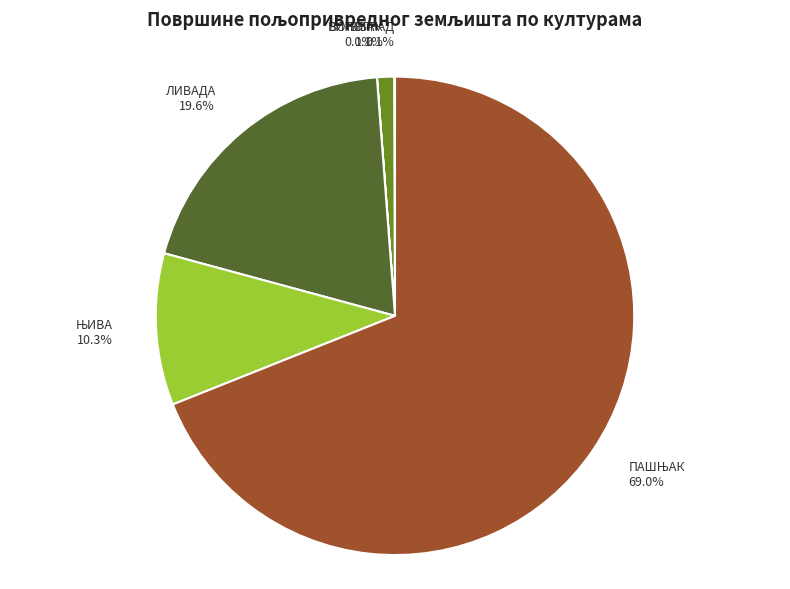

Is there a majority slice in this chart?

Yes